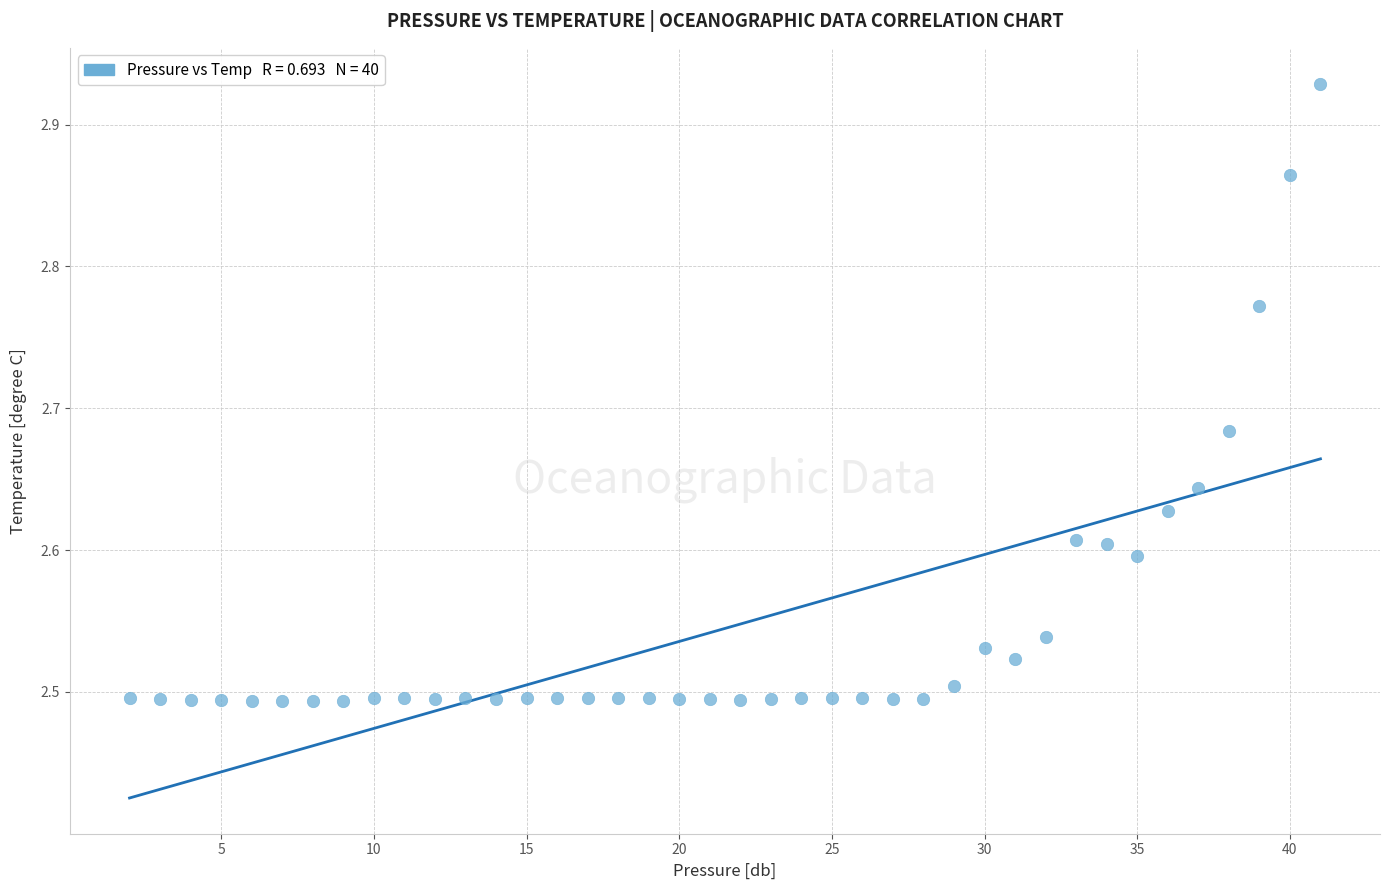

What is the range of X values (max minus min)?

39.0